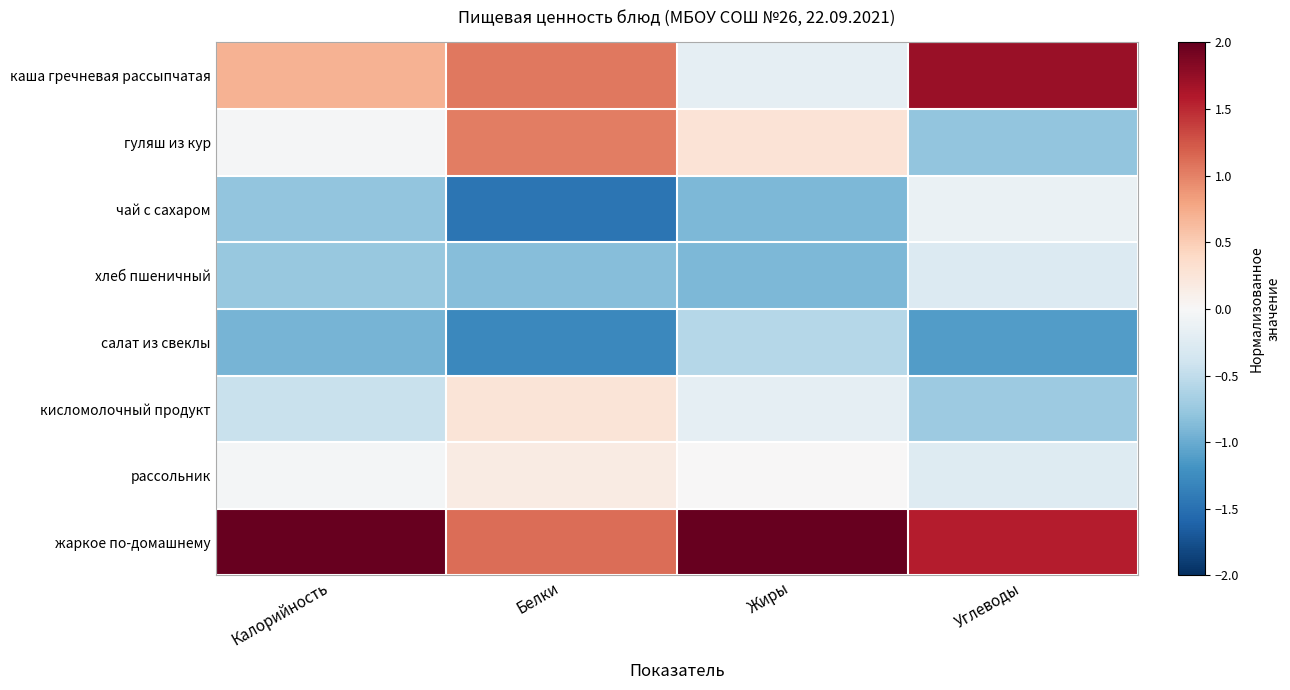

Between Белки and Жиры, which is larger?

Белки